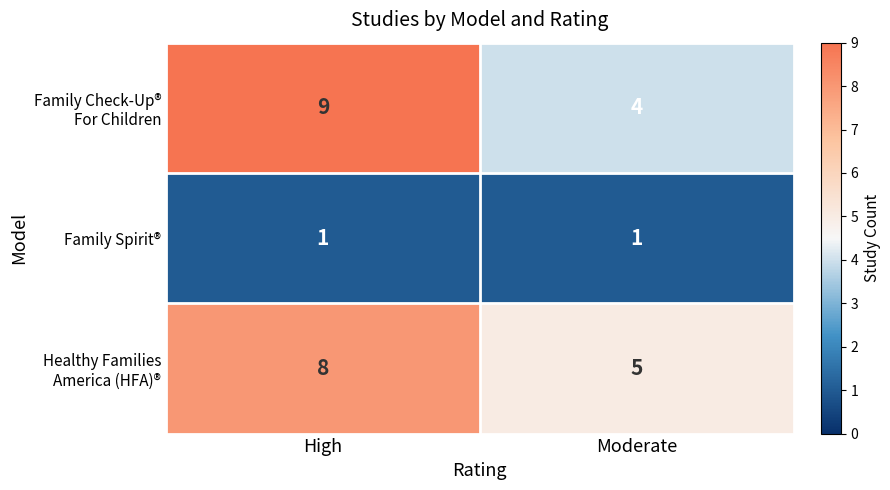

What is the spread (max minus min) of values at High?

8